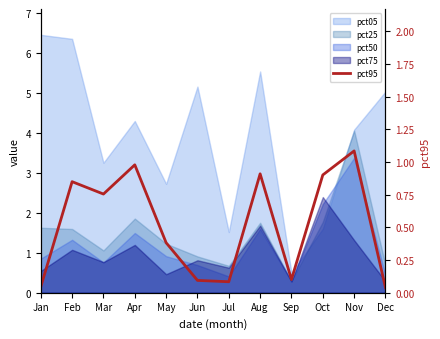

Rank the categories by value from lowest to highest.

Dec, Jan, Jul, Jun, Sep, May, Mar, Feb, Oct, Aug, Apr, Nov